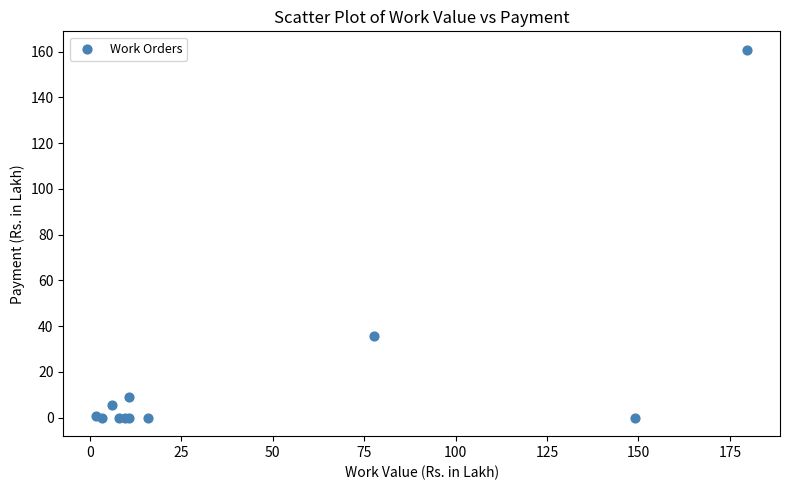

What Y value in the scatter plot is closest to 80?

35.8